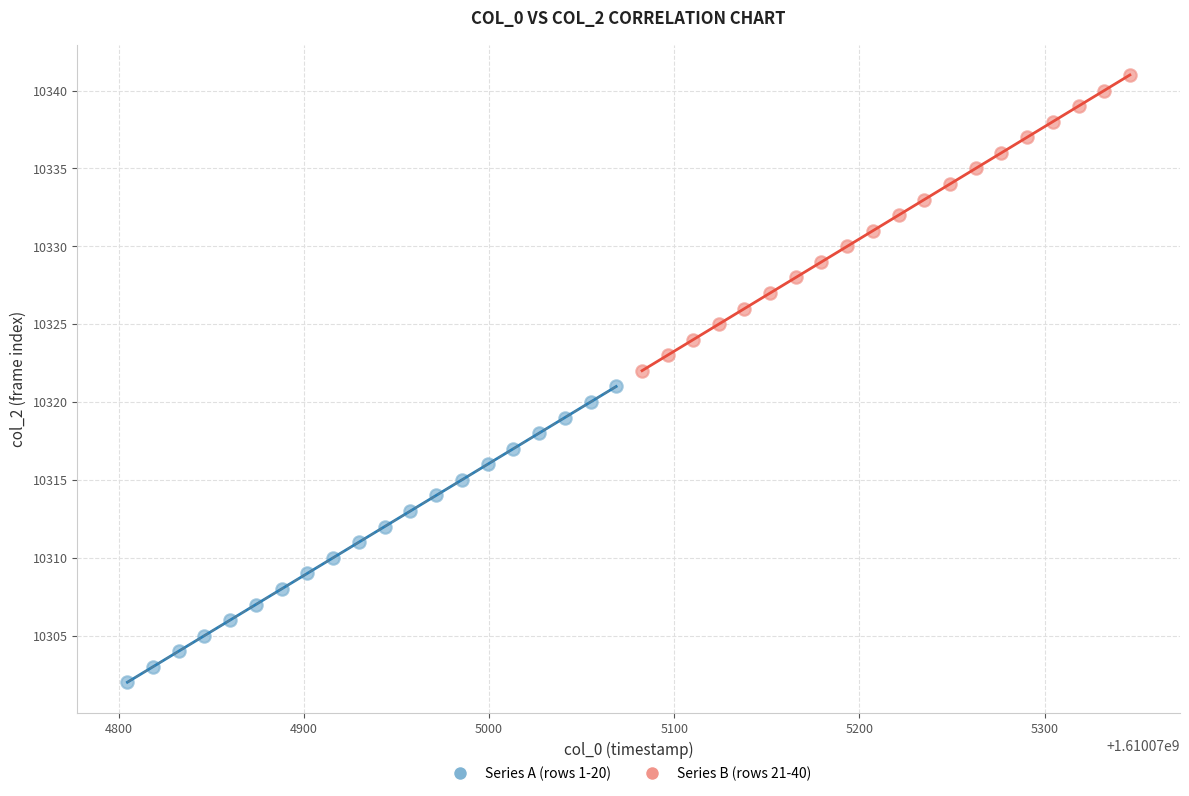

Which series reaches the minimum Y coordinate?

Series A (rows 1-20)